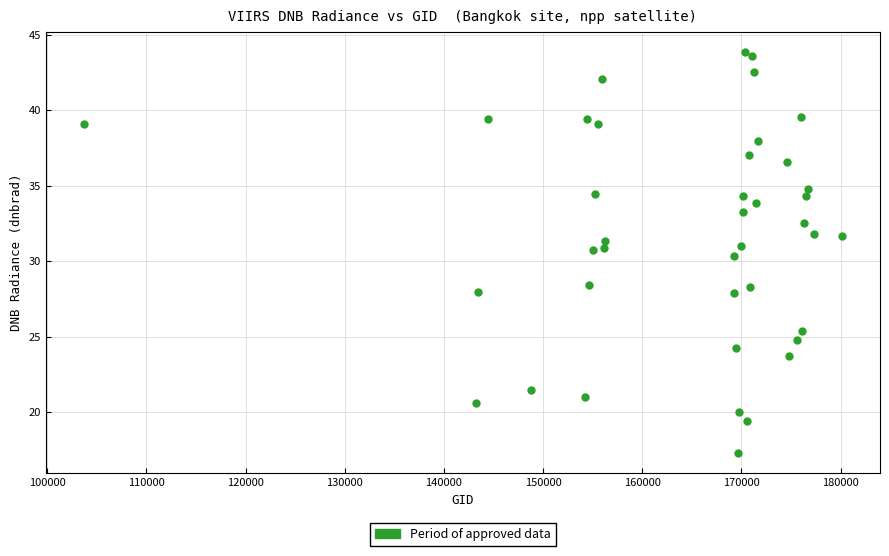

What Y value in the scatter plot is closest to 30?

30.4